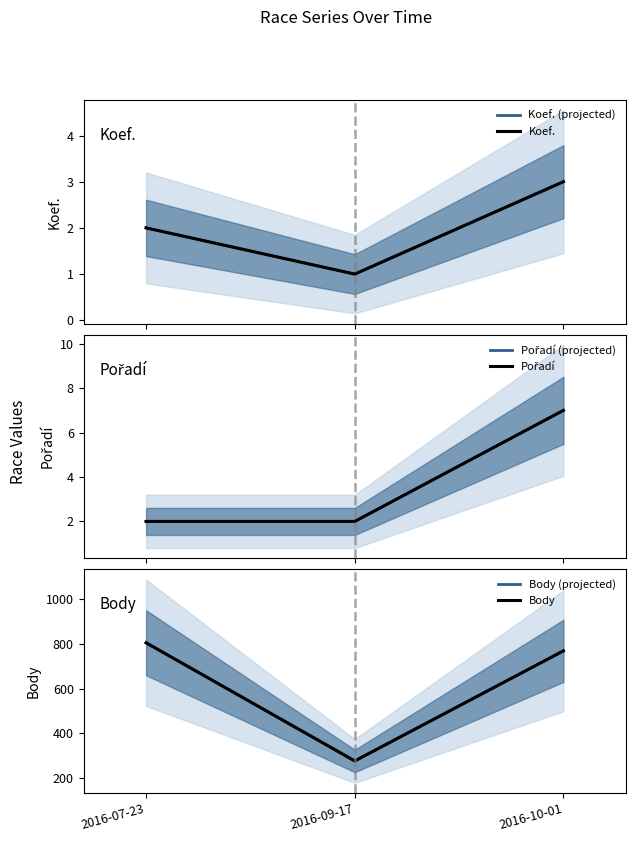

The Koef. (projected) series shows 3 at 2016-07-23. True or false?

False